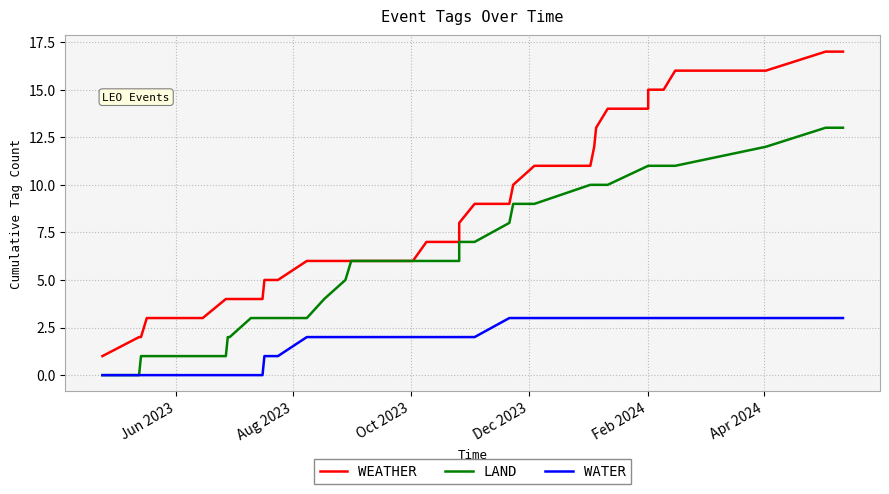

What is the sum of all LAND values?

234